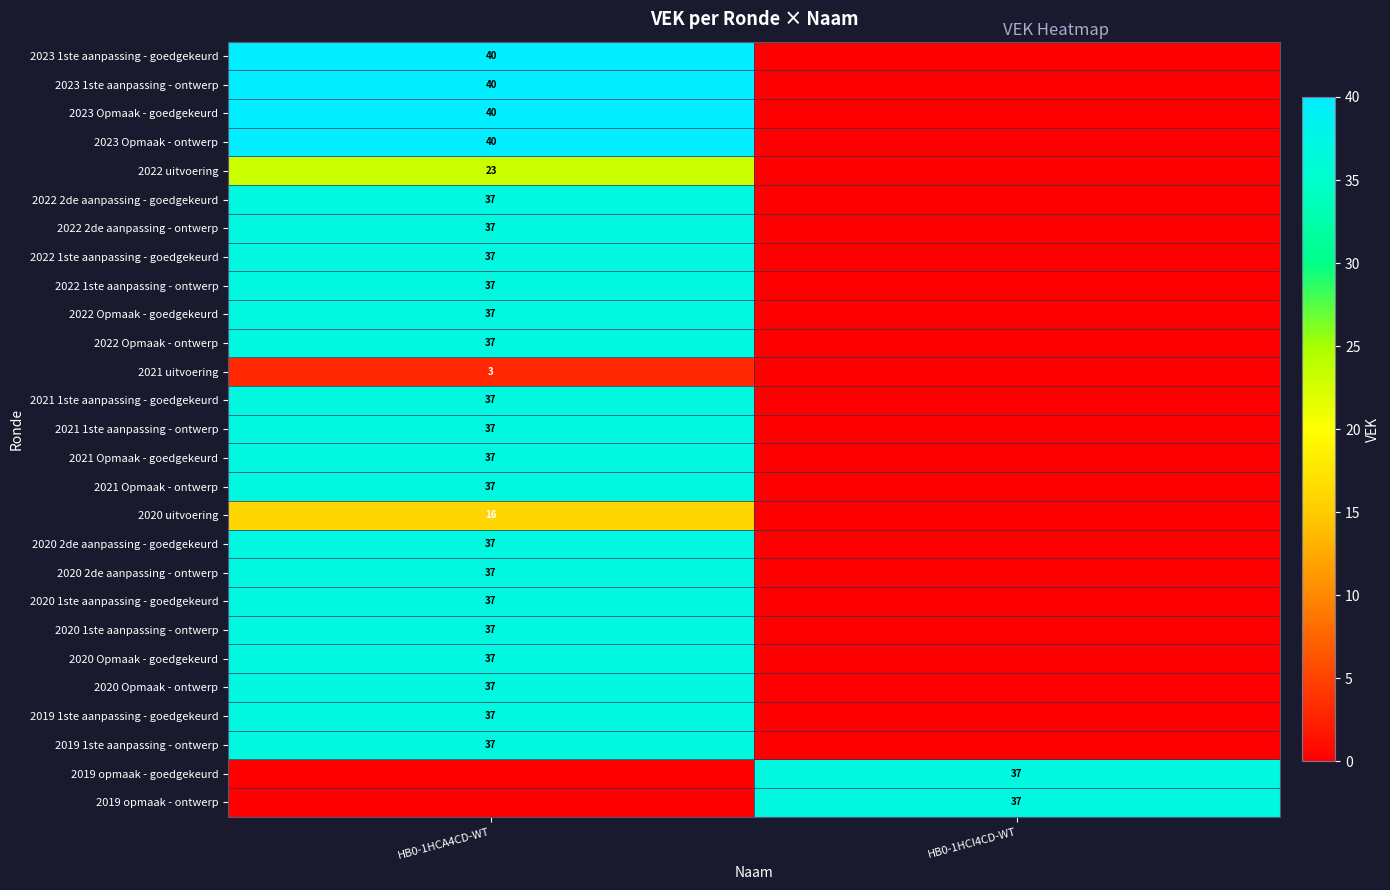

The value of 2021 1ste aanpassing - goedgekeurd at HB0-1HCA4CD-WT is 10. True or false?

False